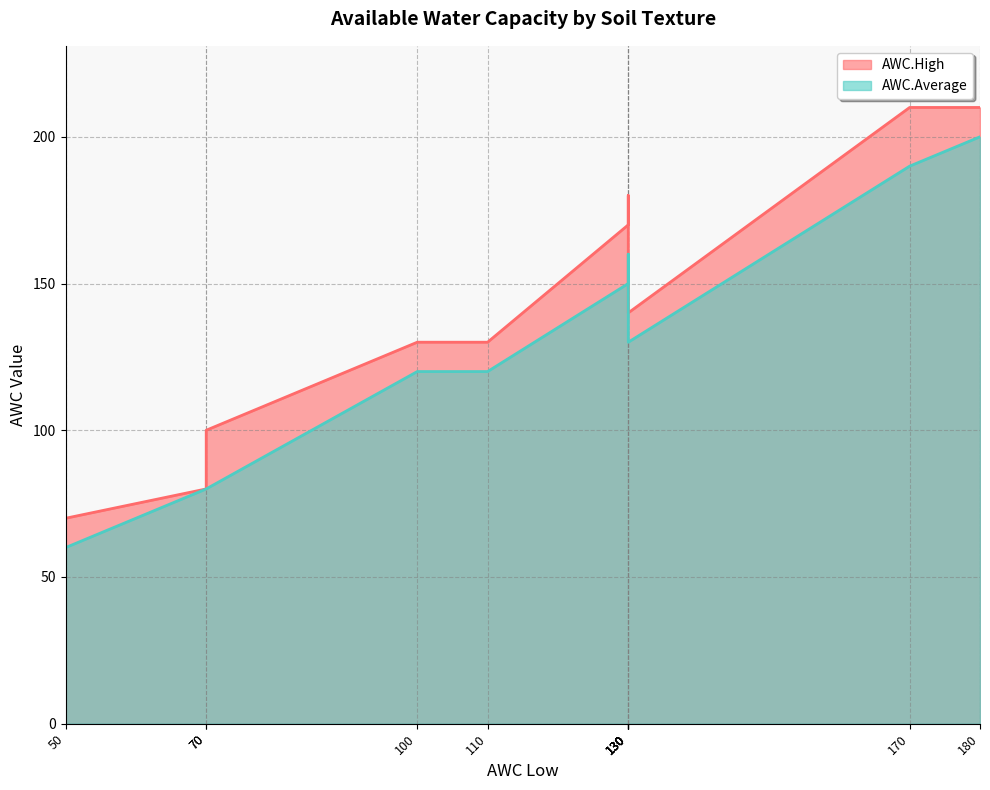

What are all the series names shown in the legend?

AWC.High, AWC.Average